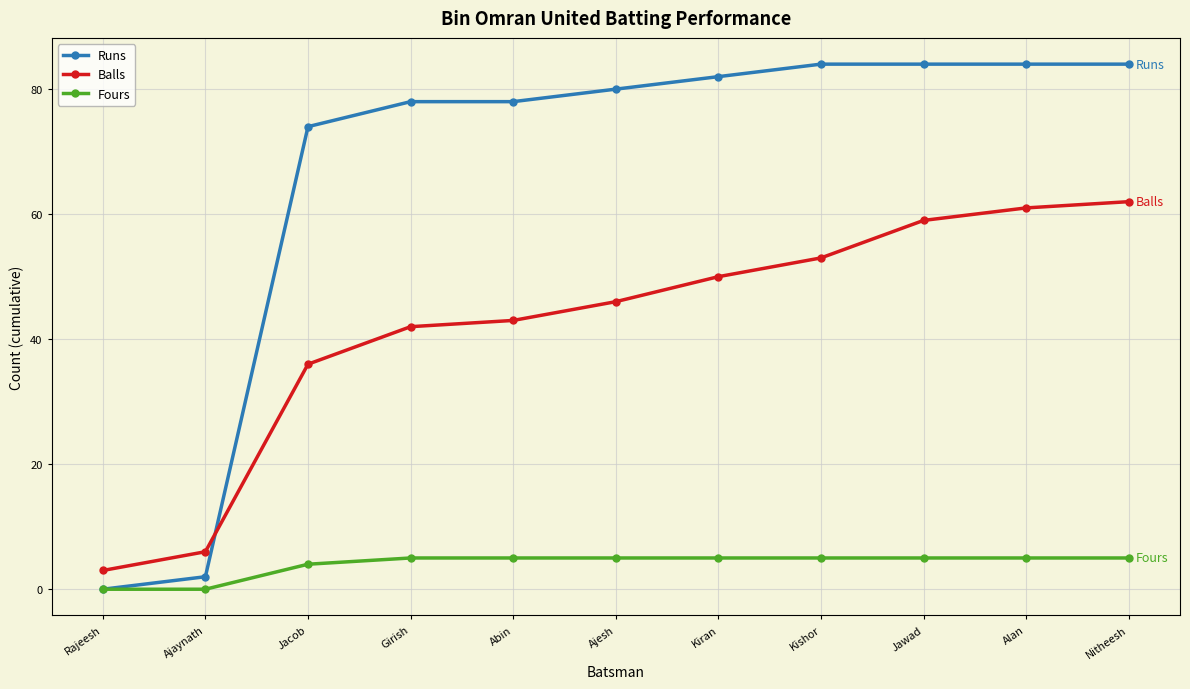

True or false: Fours and Balls cross at least once.

False